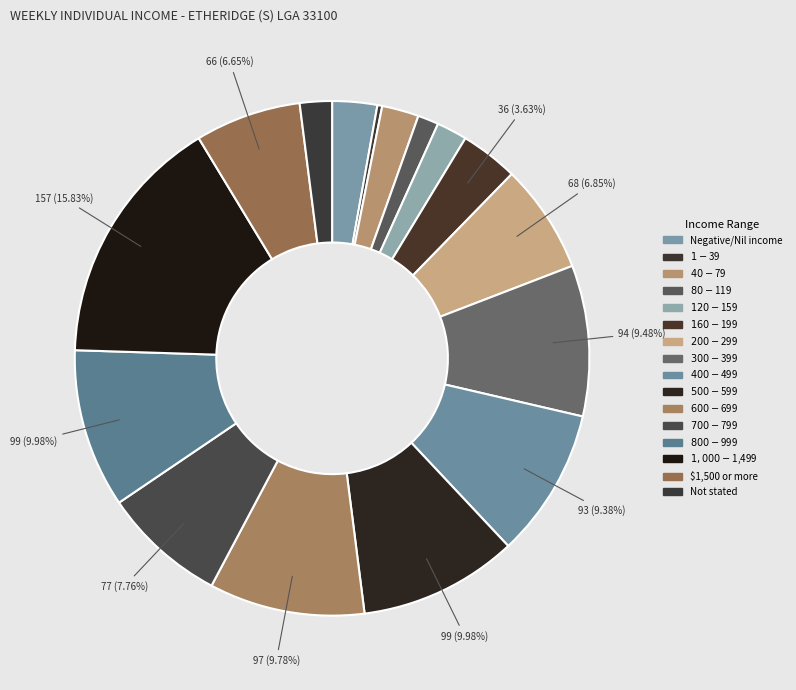

Rank the categories by value from highest to lowest.

$1,000-$1,499, $500-$599, $800-$999, $600-$699, $300-$399, $400-$499, $700-$799, $200-$299, $1,500 or more, $160-$199, Negative/Nil income, $40-$79, Not stated, $120-$159, $80-$119, $1-$39